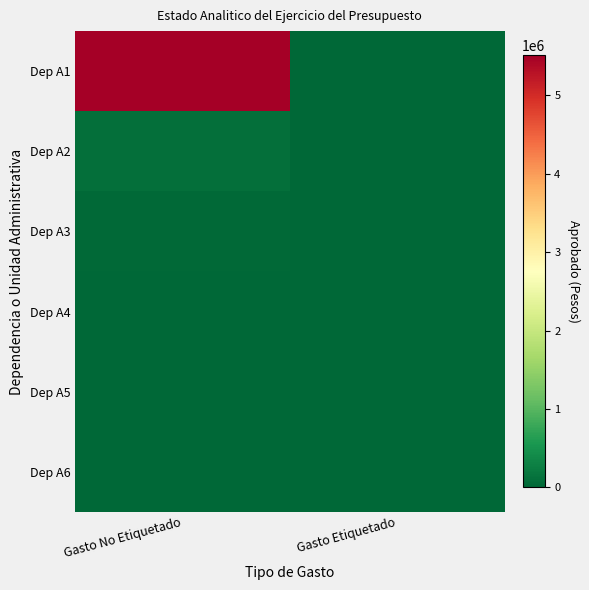

Count the number of categories in the chart.

2